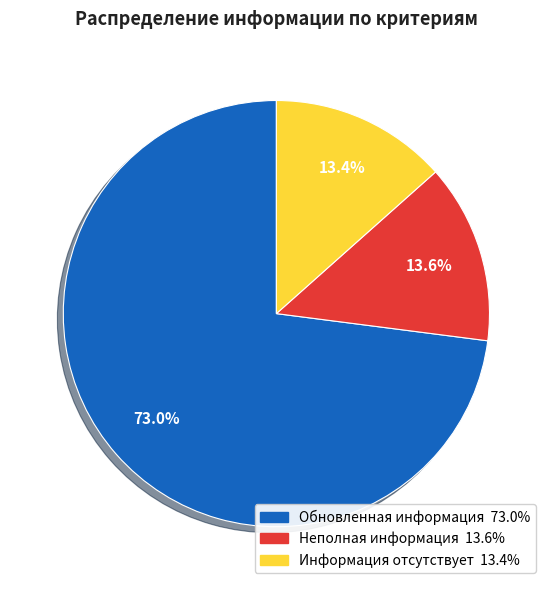

Does any single category account for the majority?

Yes